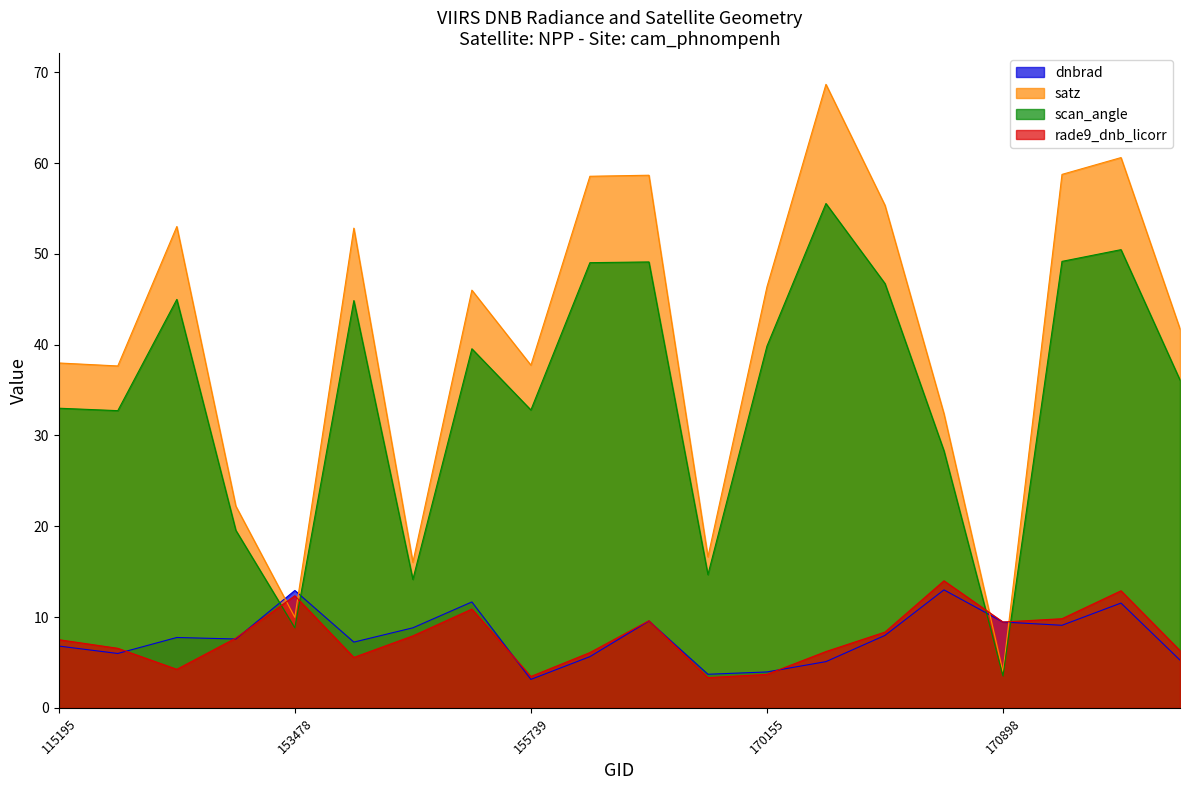

Which series has the largest range (max minus min)?

satz